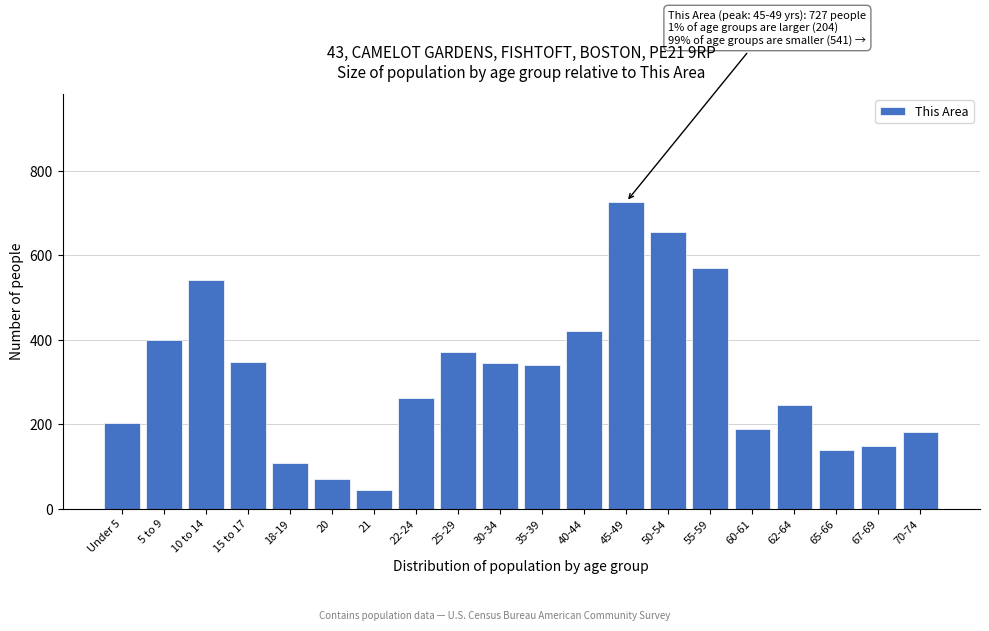

What is the label of the 15th bar from the left?

55-59